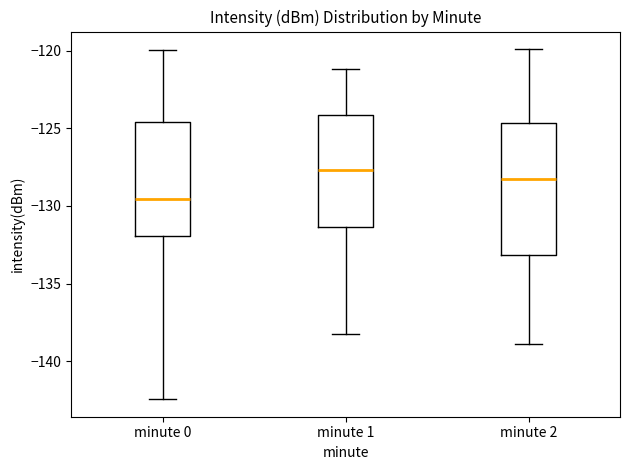

Reading left to right, read every box against the y-axis: the position of its median line, the range the box covers, and the ends of its whiskers. The values are not printed on the chart, so give them approximately, as read against the axis.

minute 0: median -129.5, box -132.0 to -124.5, whiskers -142.5 to -120.0
minute 1: median -127.5, box -131.5 to -124.0, whiskers -138.0 to -121.0
minute 2: median -128.5, box -133.0 to -124.5, whiskers -139.0 to -120.0